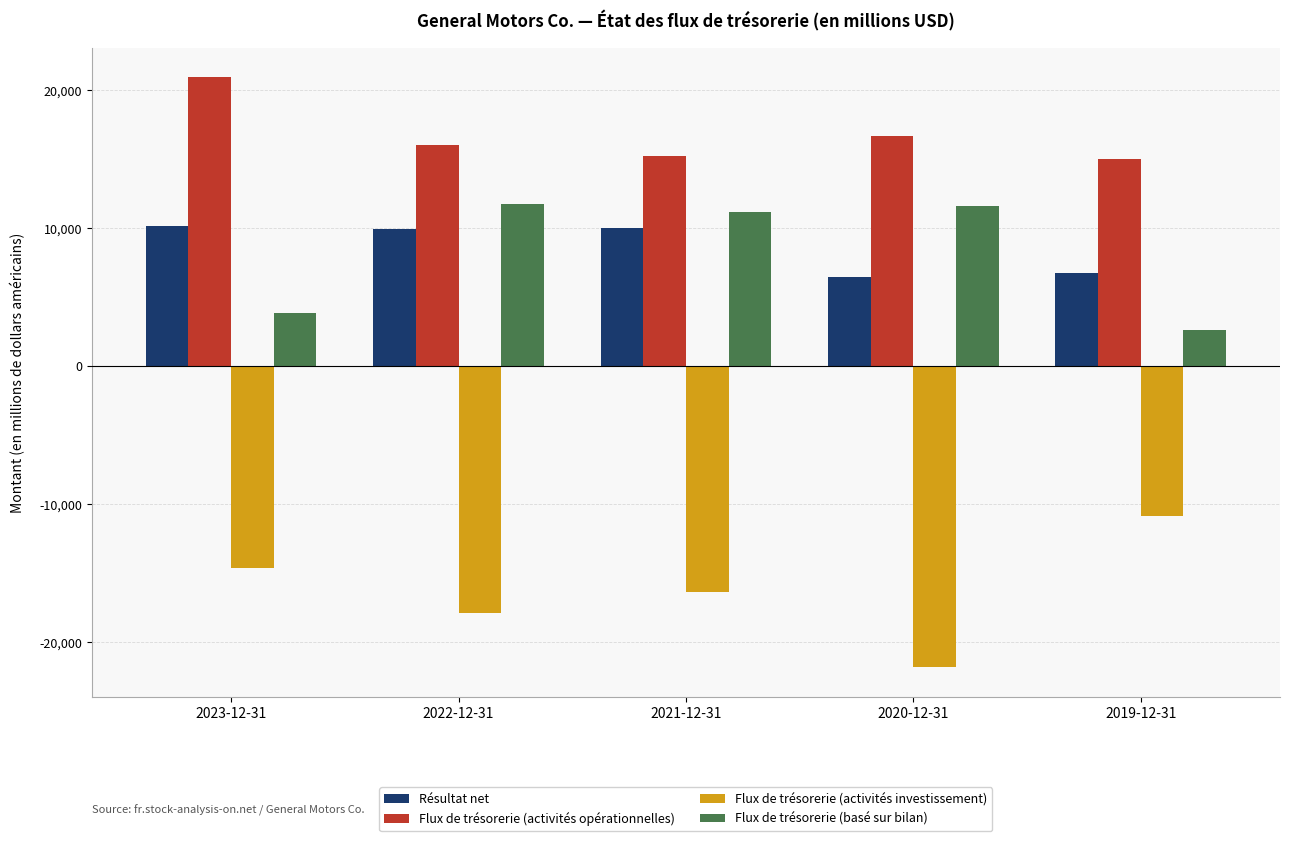

What is the lowest value of the Flux de trésorerie (activités opérationnelles) series?

15021